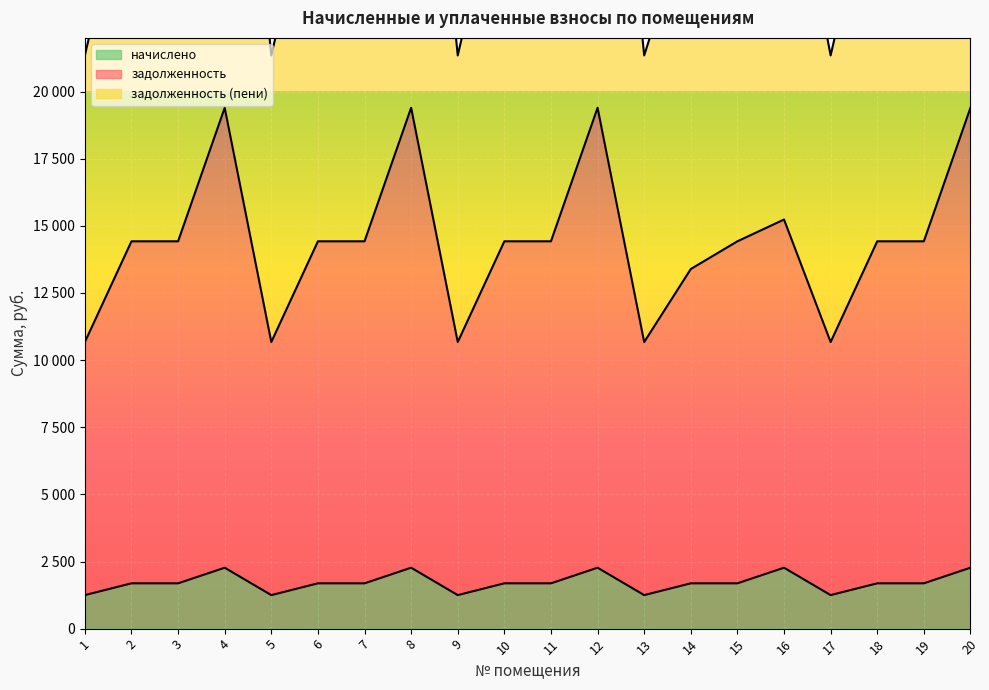

Which category has the highest value in the задолженность (пени) series?

4